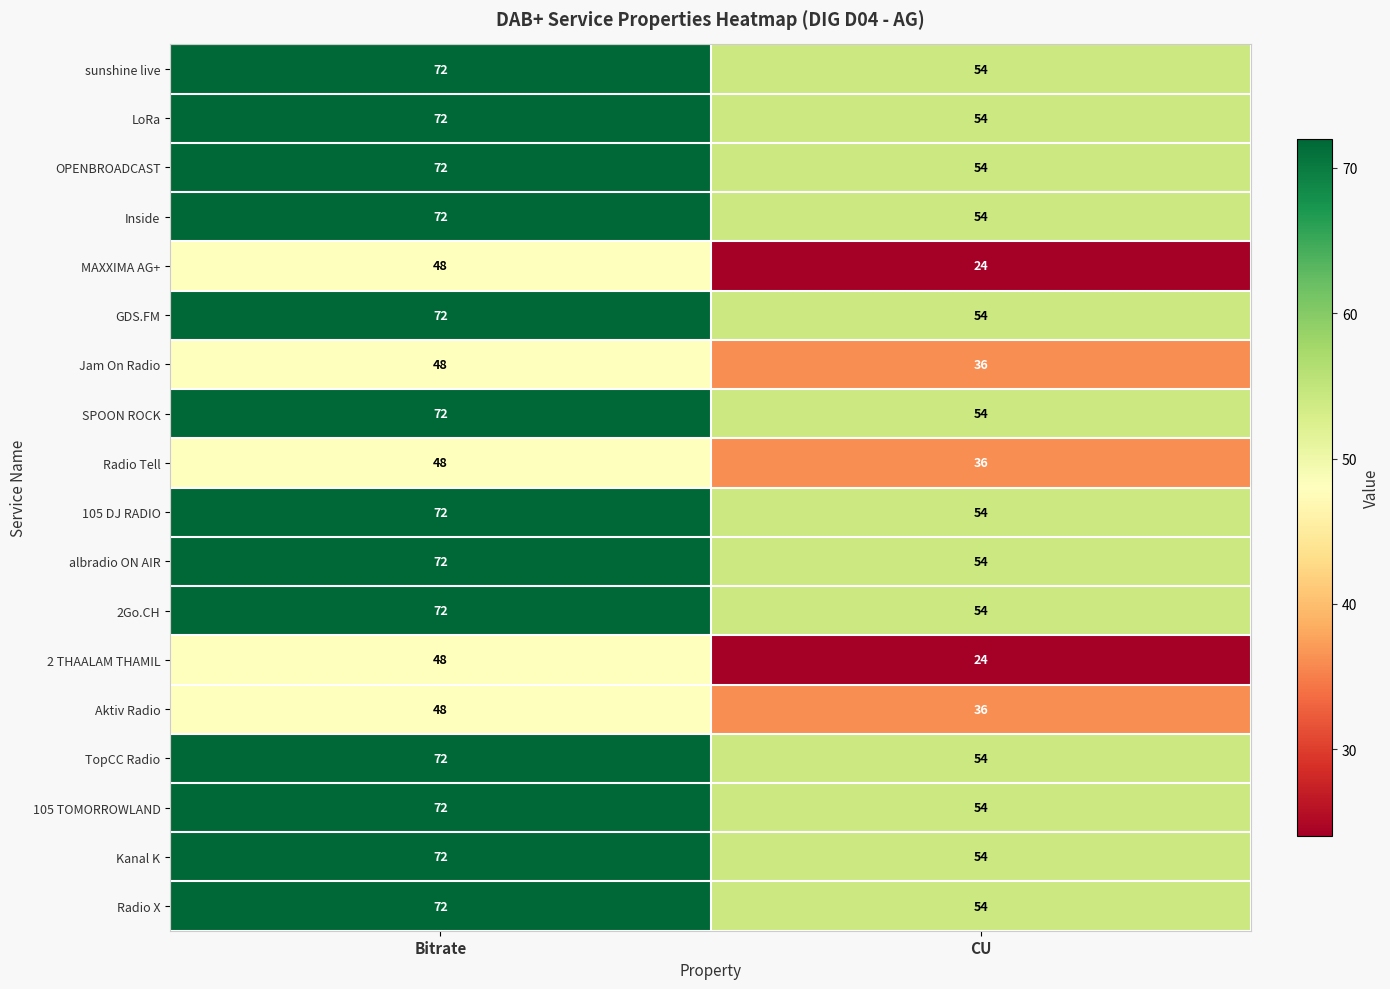

What is the average value of the Aktiv Radio series?

42